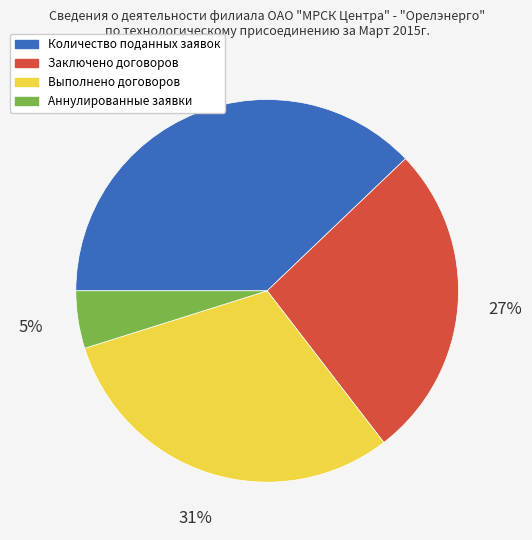

What is the smallest slice in the pie chart?

Аннулированные заявки